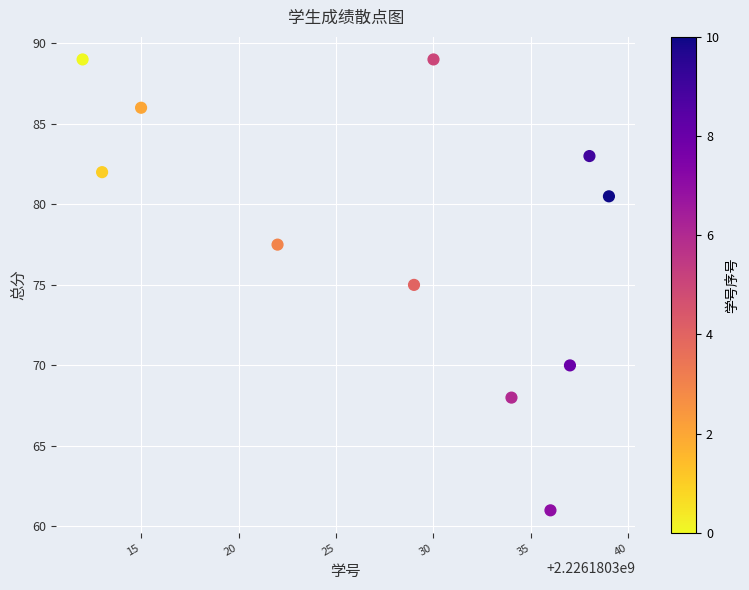

What is the range of X values (max minus min)?

27.0